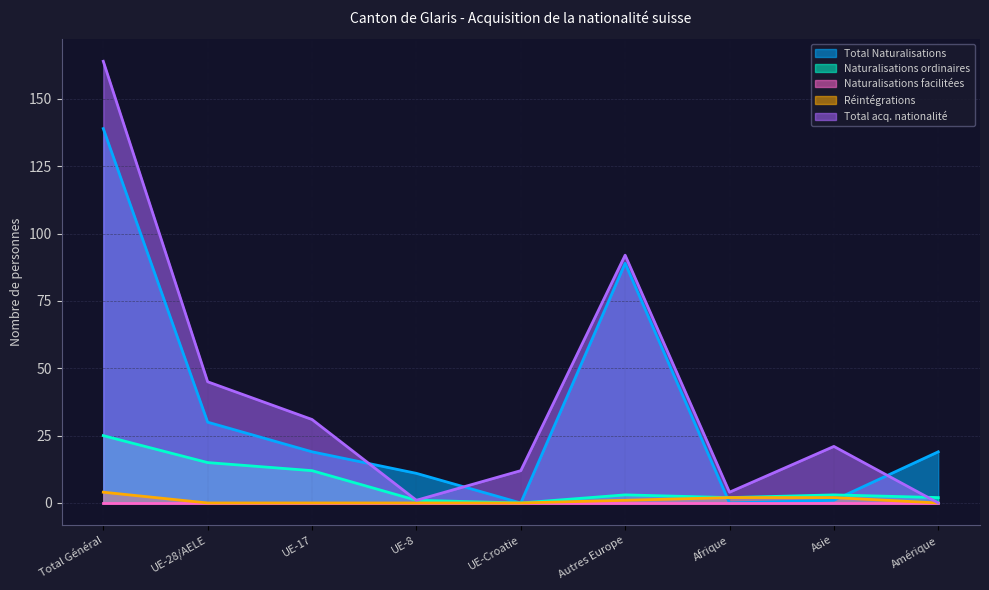

What position from the right is UE-Croatie?

5